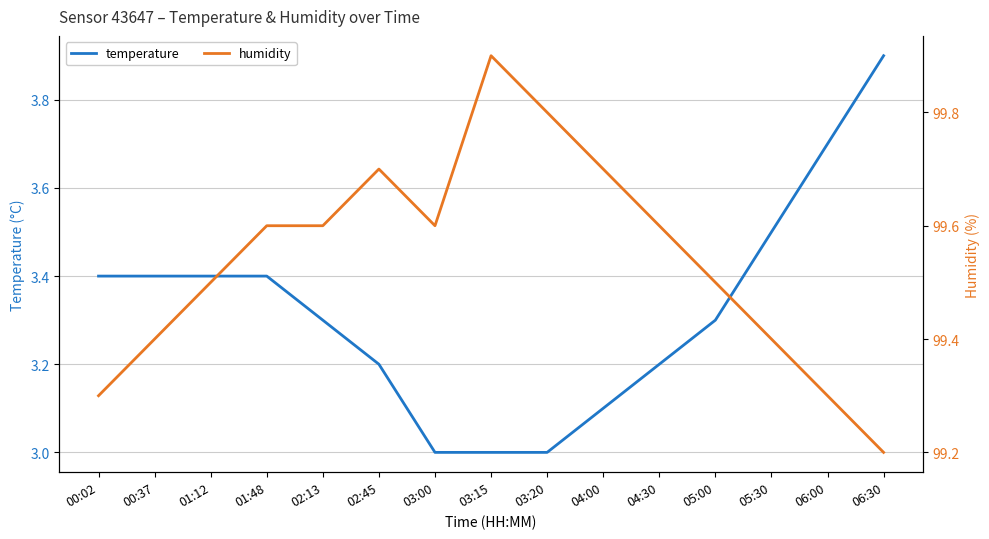

Is it true that temperature equals 3.3 at 05:00?

True